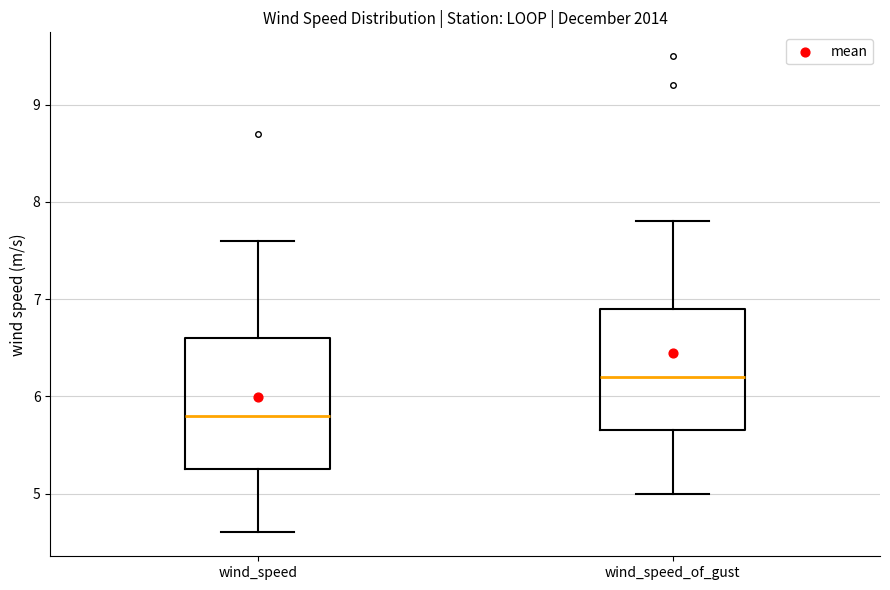

Which box has the lowest median line?

wind_speed